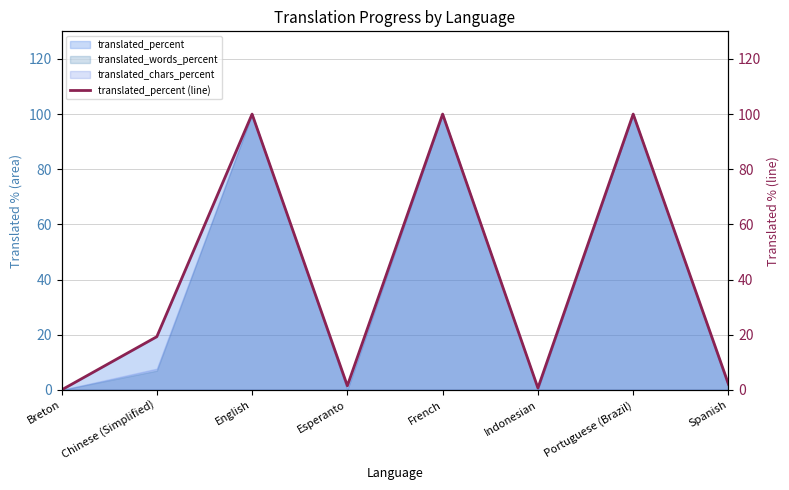

How many lines are shown in the chart?

1